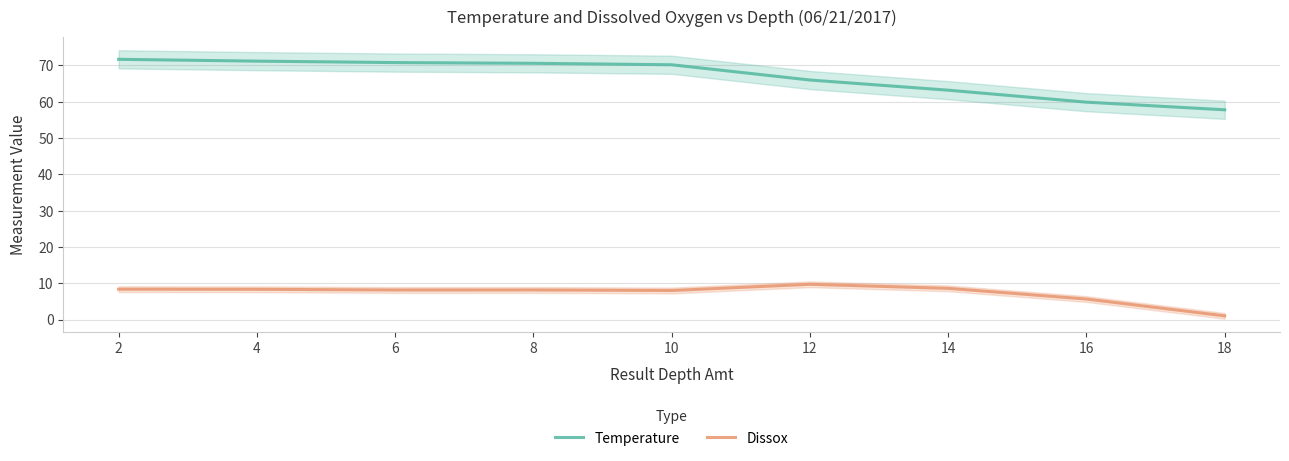

What is the difference between the highest and lowest values at 6?

62.6